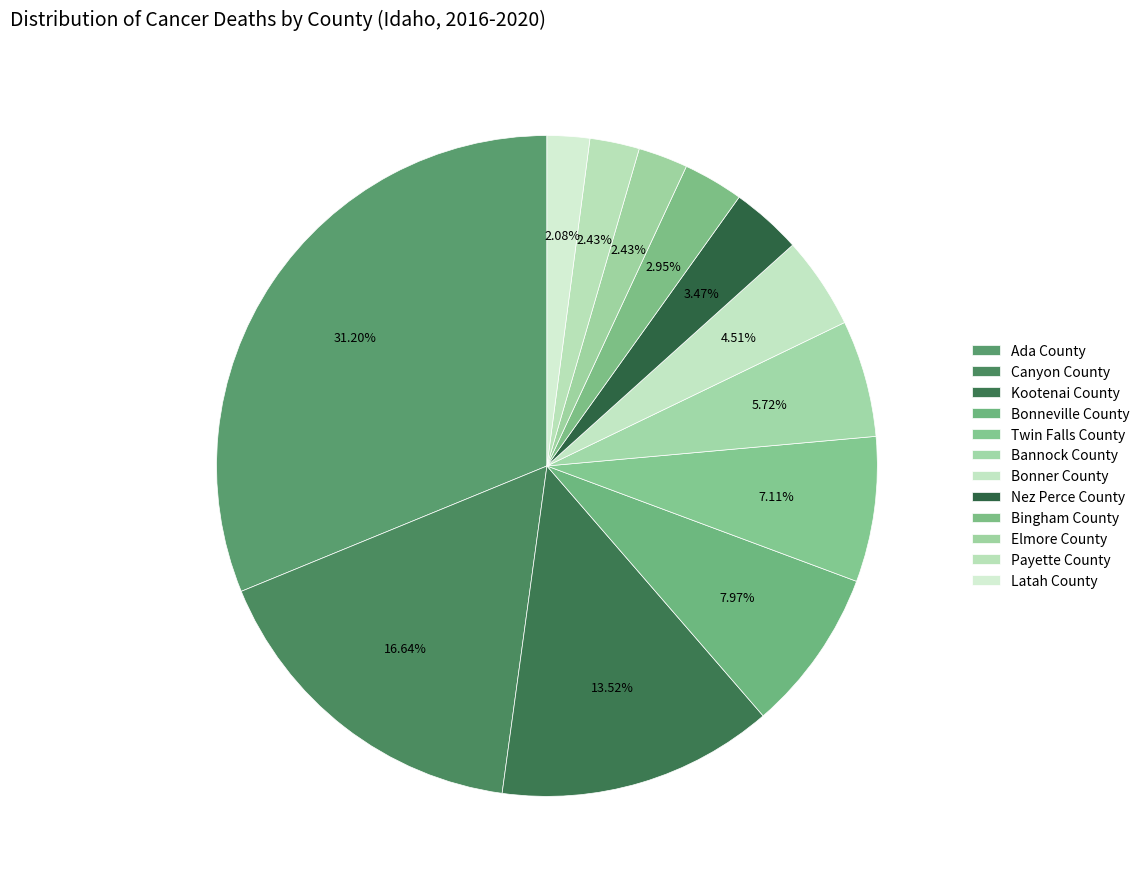

True or false: Twin Falls County accounts for 7% of the total.

True